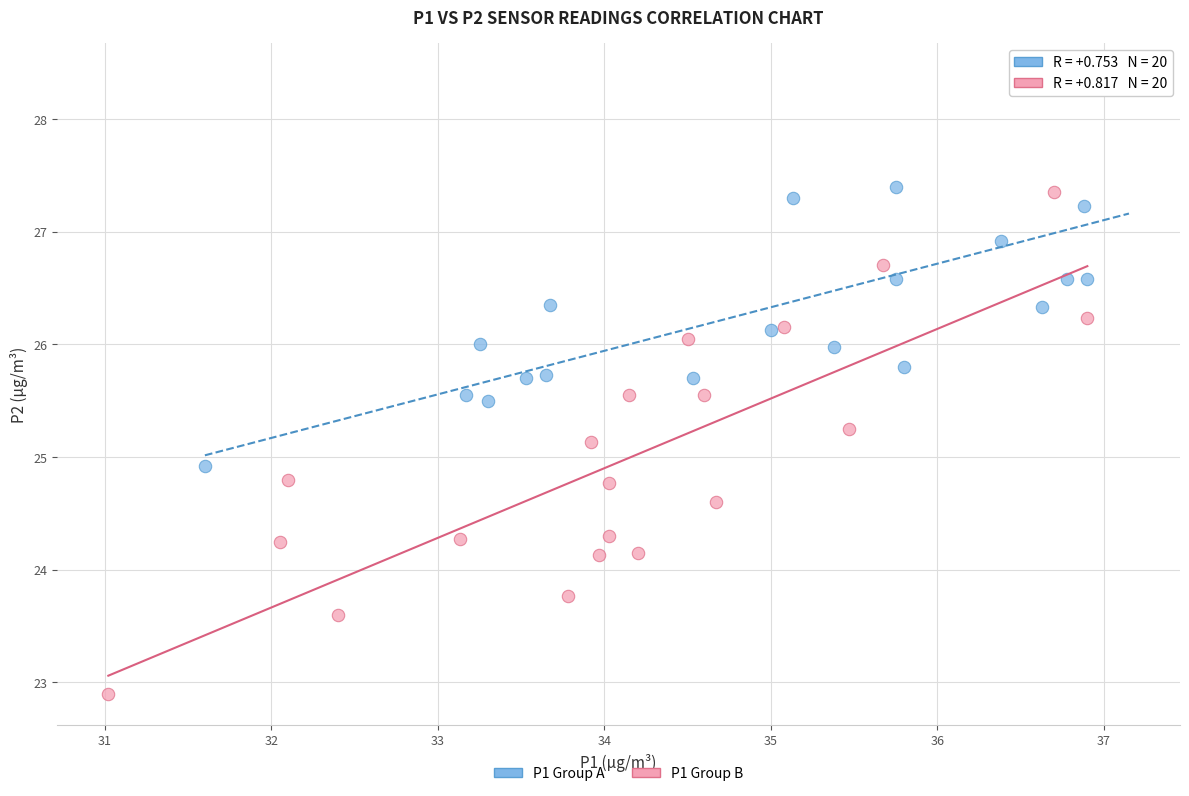

Which series reaches the minimum Y coordinate?

P1 Group B